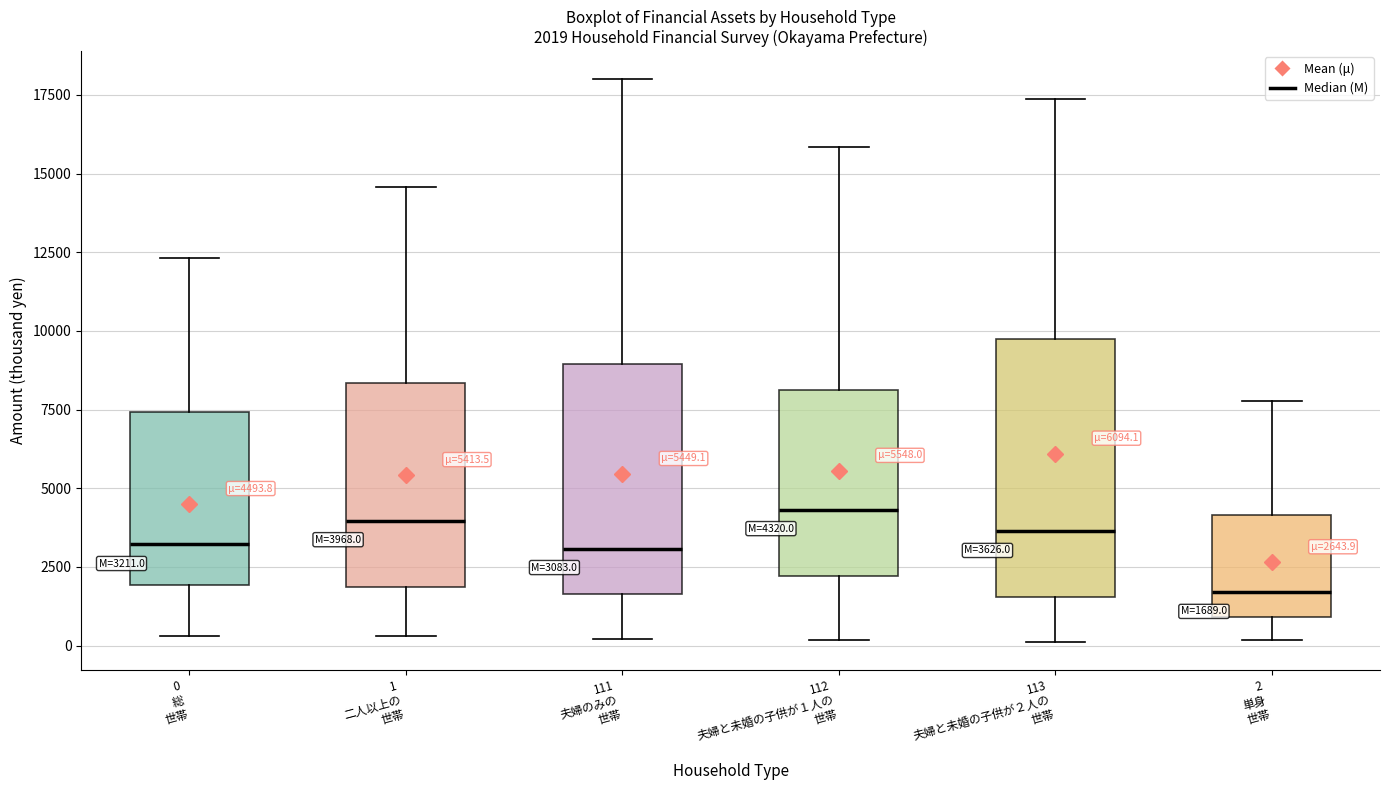

Which box is the tallest, from its lower edge to its upper edge?

113 夫婦と未婚の子供が２人の 世帯